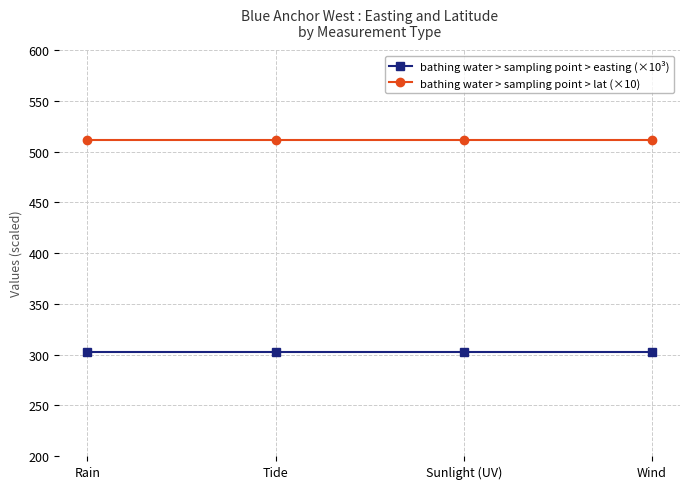

Rank the series by their maximum value, from lowest to highest.

bathing water > sampling point > easting (×10³), bathing water > sampling point > lat (×10)